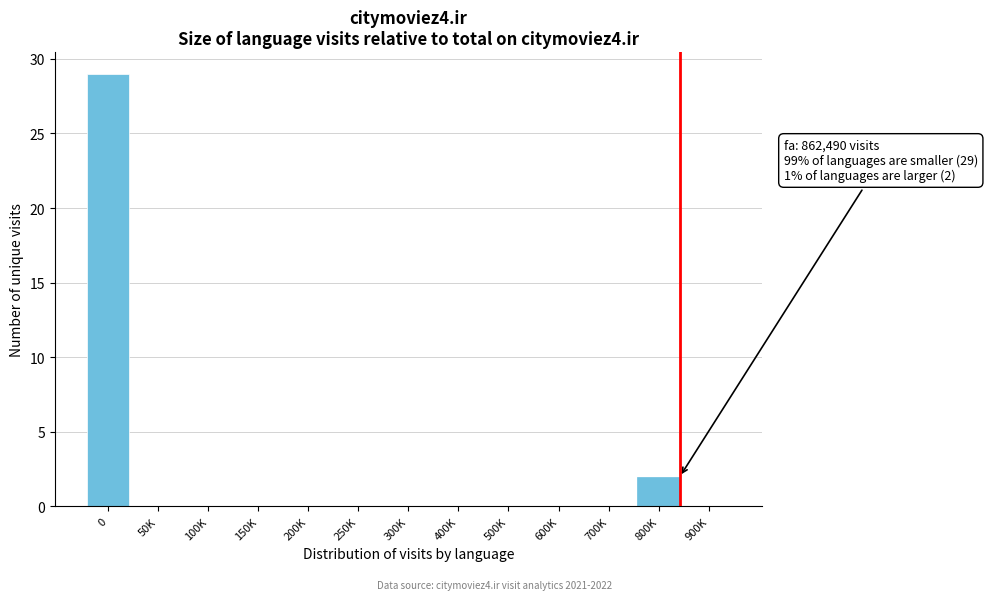

Reading left to right, list all the values displayed in this chart.

0=29	50K=0	100K=0	150K=0	200K=0	250K=0	300K=0	400K=0	500K=0	600K=0	700K=0	800K=2	900K=0